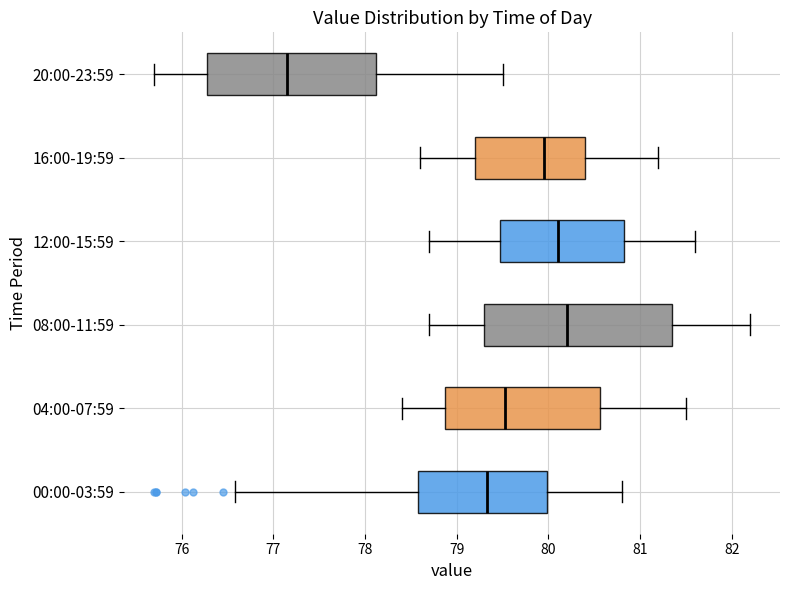

Reading bottom to top, transcribe this box plot: for each box, give where its median line is, the range the box spans, and where its two whiskers end, as read against the x-axis. The values are not printed on the chart, so give them approximately, as read against the axis.

00:00-03:59: median 79.3, box 78.6 to 80.0, whiskers 76.6 to 80.8
04:00-07:59: median 79.5, box 78.9 to 80.6, whiskers 78.4 to 81.5
08:00-11:59: median 80.2, box 79.3 to 81.4, whiskers 78.7 to 82.2
12:00-15:59: median 80.1, box 79.5 to 80.8, whiskers 78.7 to 81.6
16:00-19:59: median 80.0, box 79.2 to 80.4, whiskers 78.6 to 81.2
20:00-23:59: median 77.2, box 76.3 to 78.1, whiskers 75.7 to 79.5